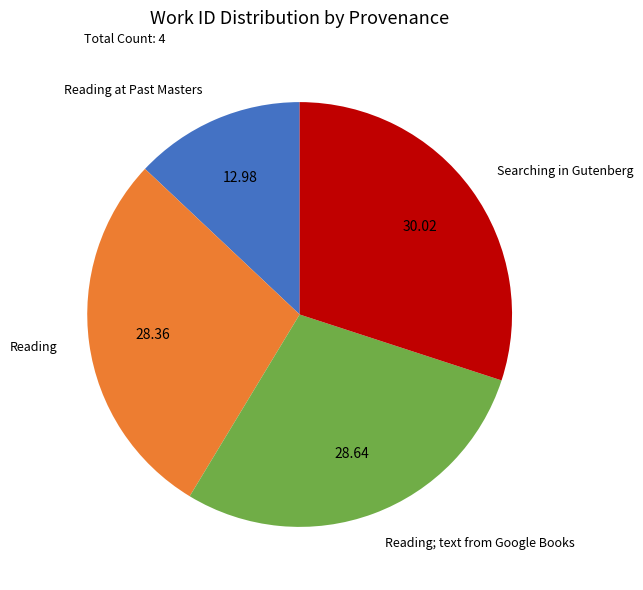

Is there any slice that represents more than half of the pie?

No